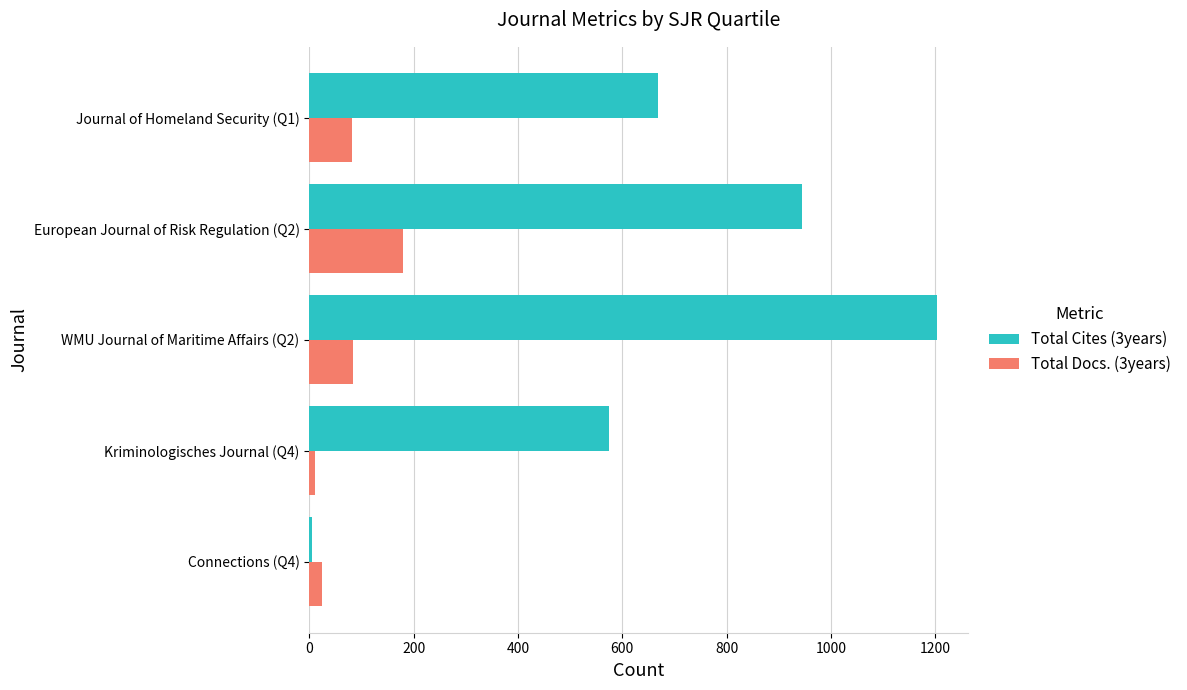

At how many categories does at least one series exceed 605?

3